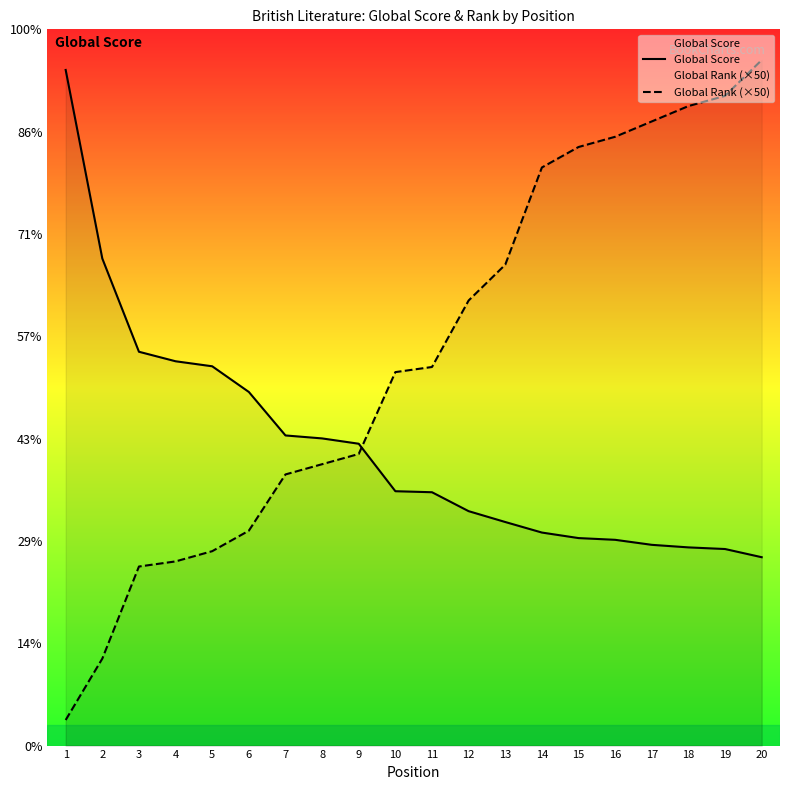

At which label does Global Score first exceed 2486?

1